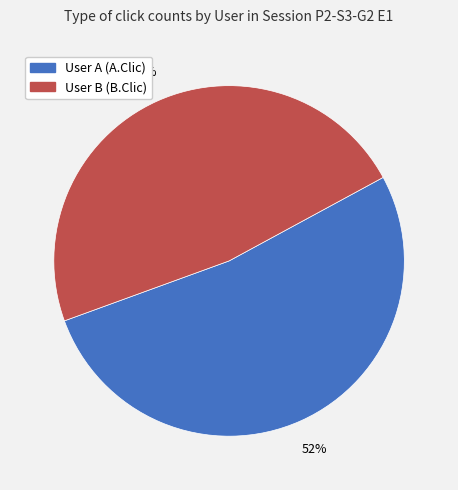

Is it true that User A (A.Clic) is 52% of the pie?

True